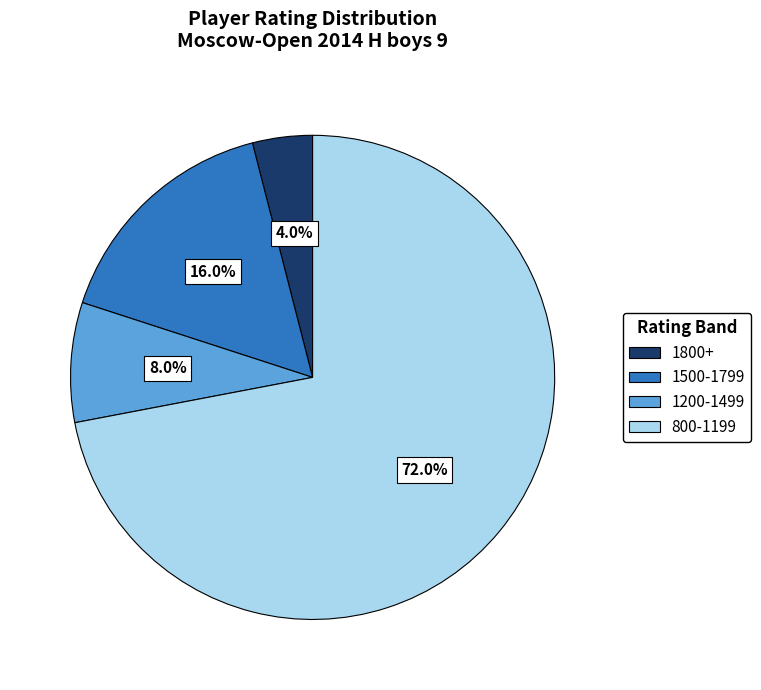

What percentage do 1200-1499 and 1800+ together represent?

12.0%